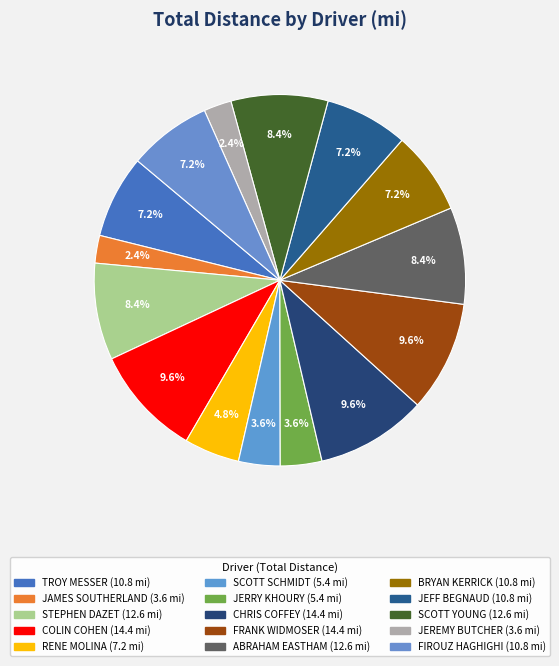

Which category has the biggest portion of the pie?

COLIN COHEN